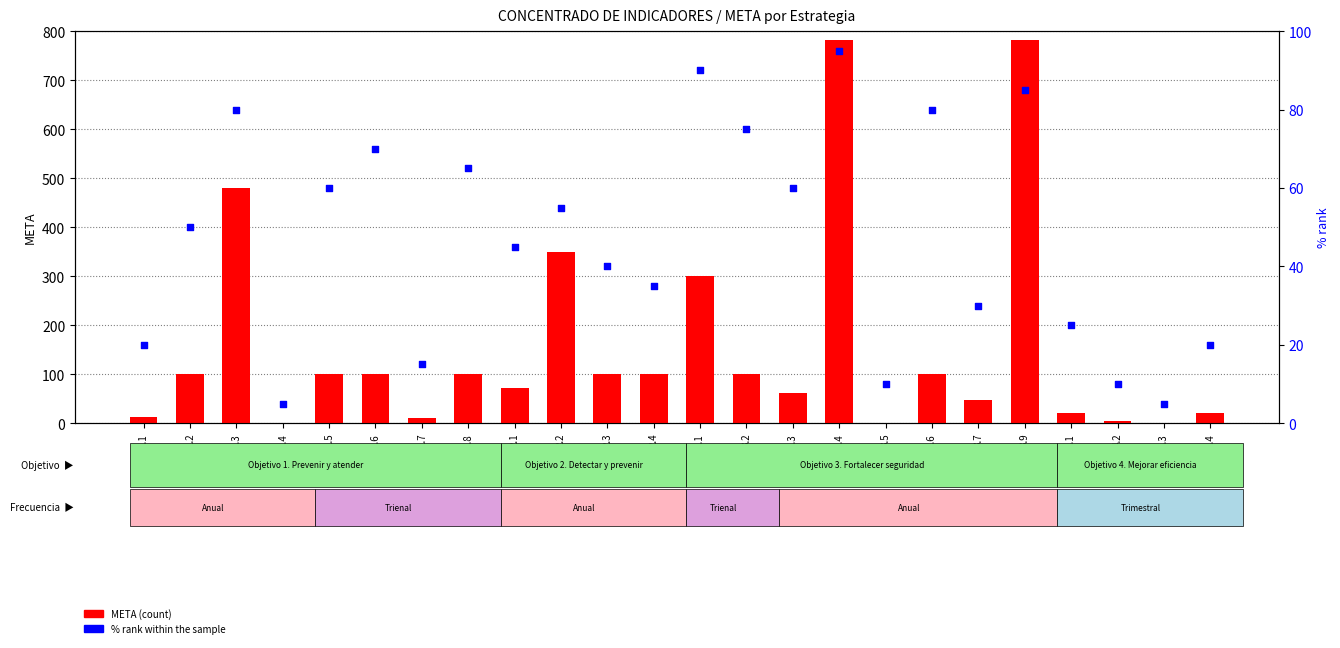

What is the total value across all series at 1.2?

150